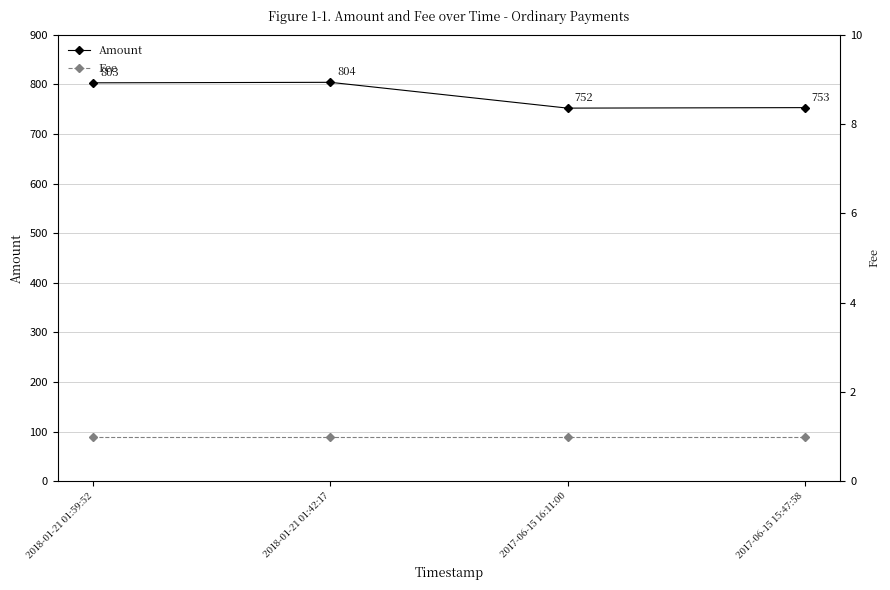

What is the spread (max minus min) of values at 2018-01-21 01:59:52?

802